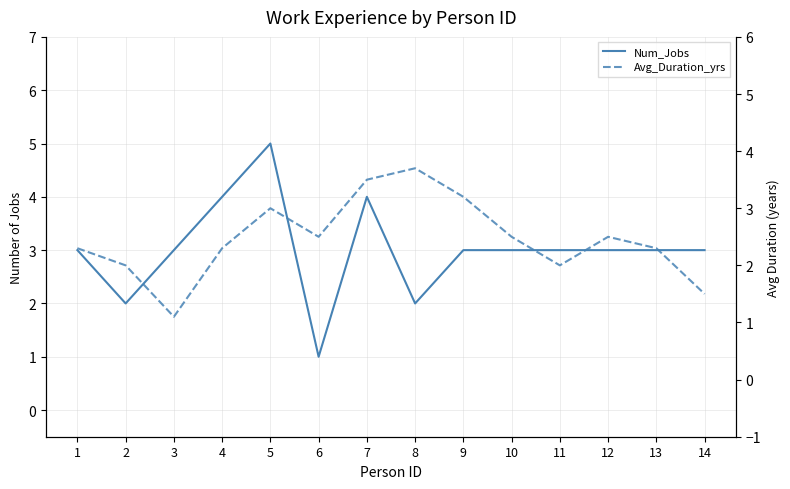

Where does the Num_Jobs series first go above 3?

4